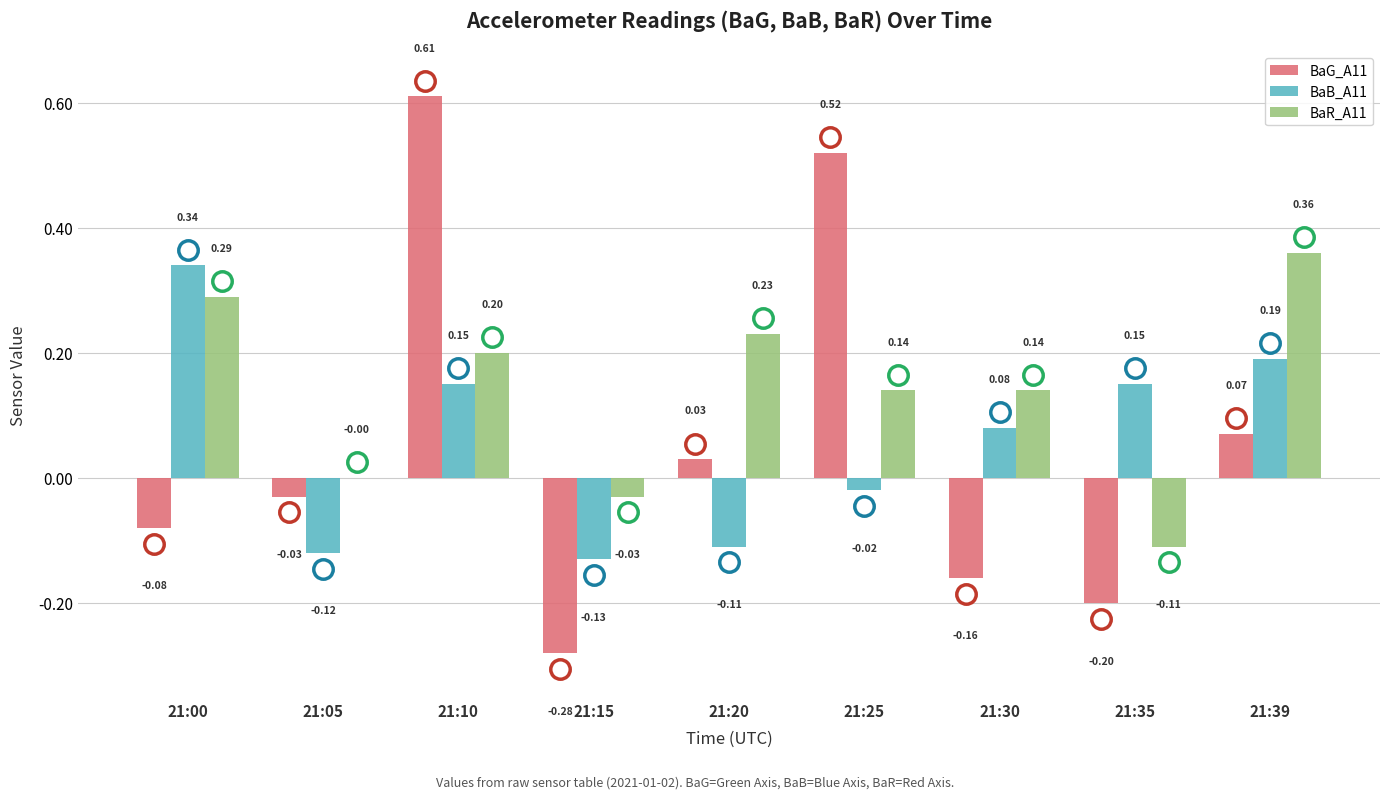

What is the sum of all BaR_A11 values?

1.2